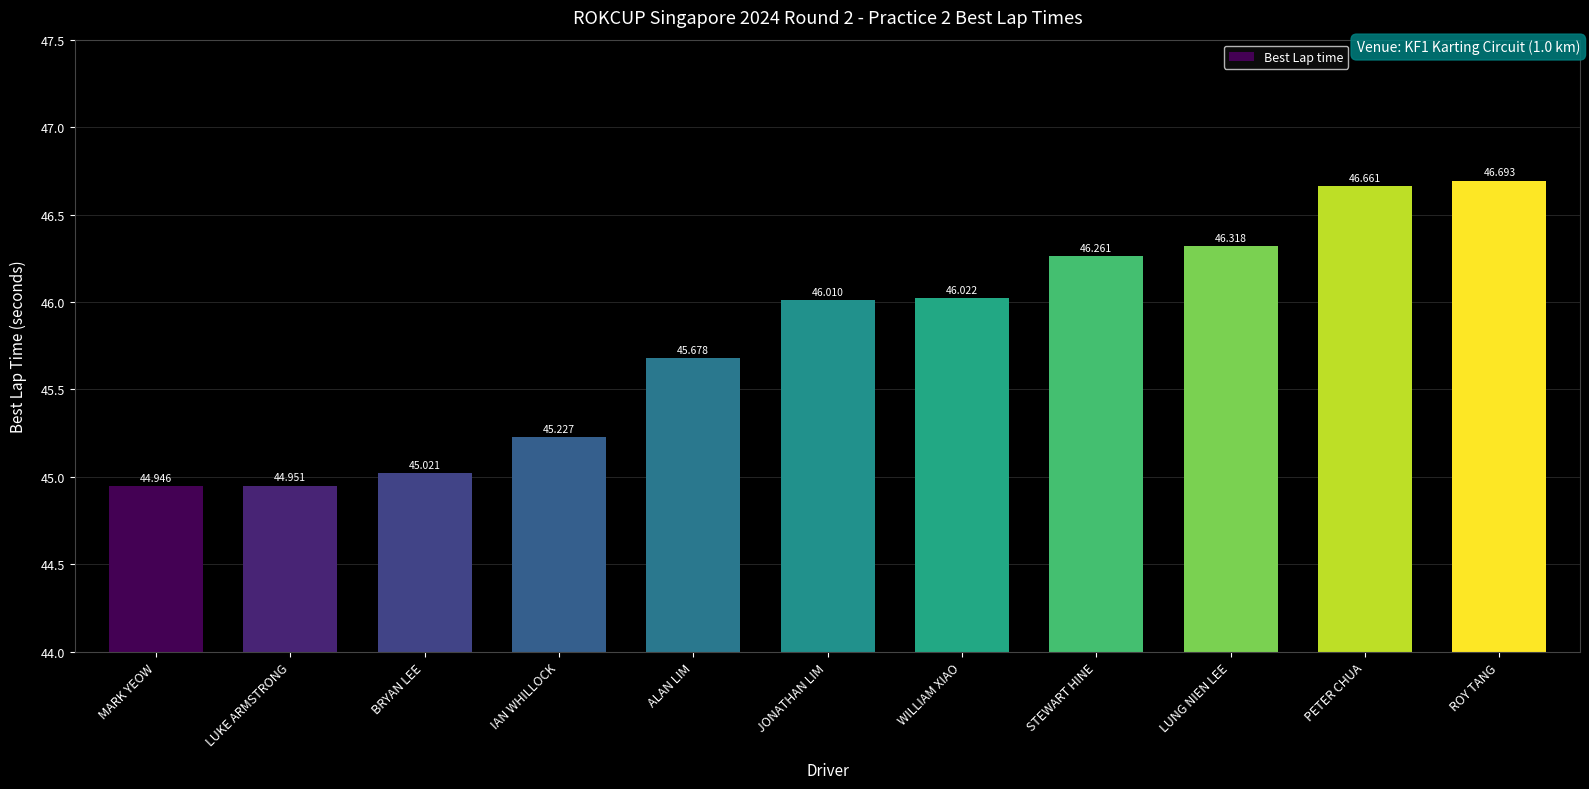

How many series are shown in this chart?

1